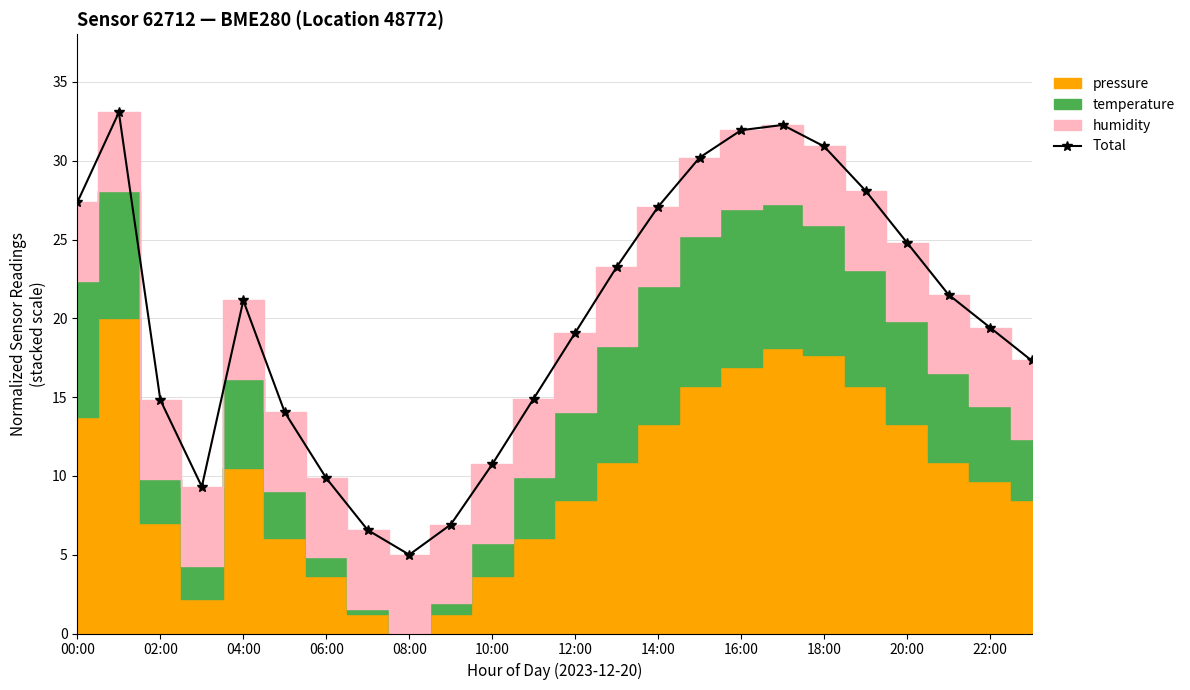

True or false: Total has a value of 29.6 at 04:00.

False